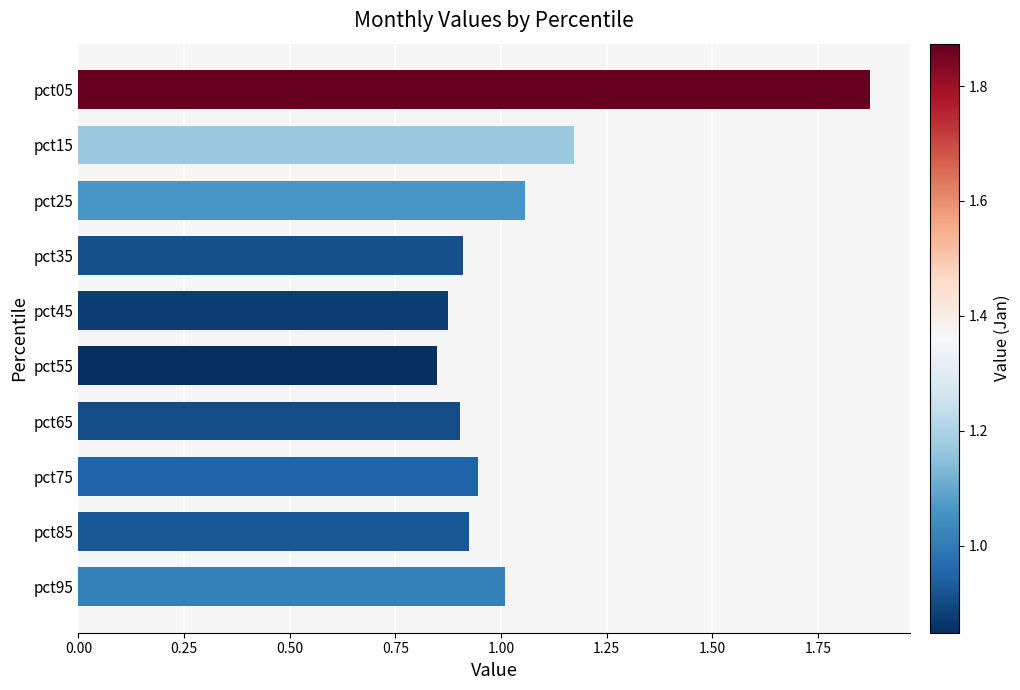

Count the number of data series in this chart.

1